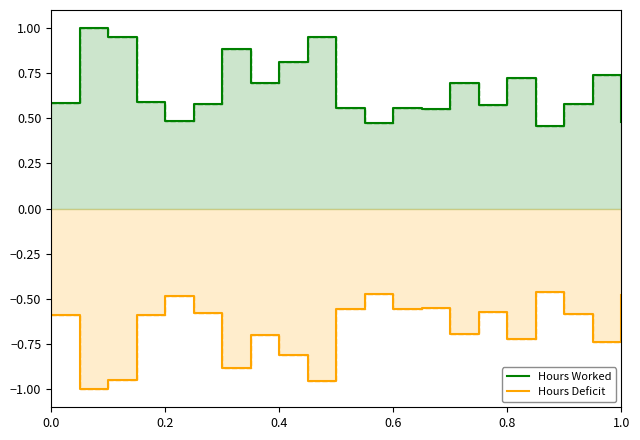

True or false: Hours Worked has more than 1 points higher than both neighbors.

True